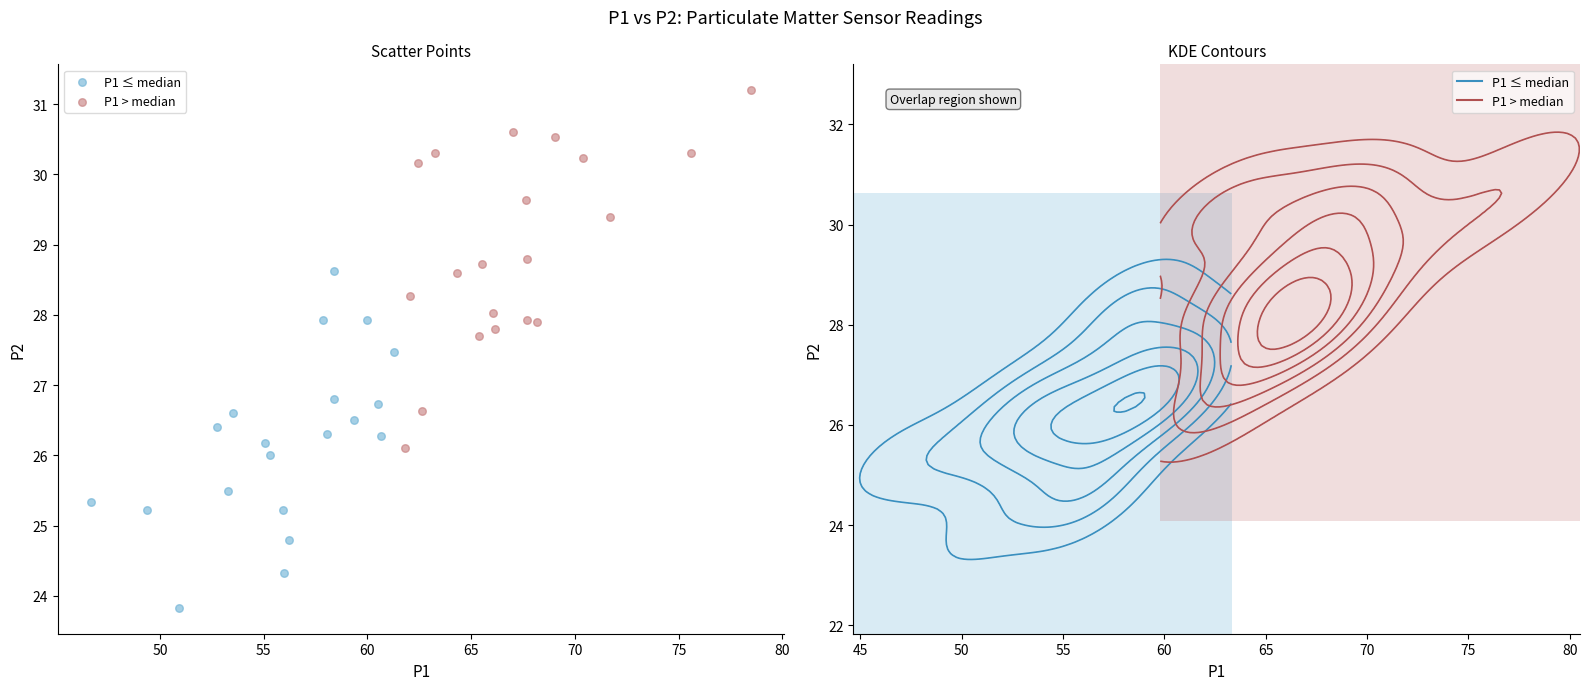

Which series contains the lowest Y value?

P1 ≤ median